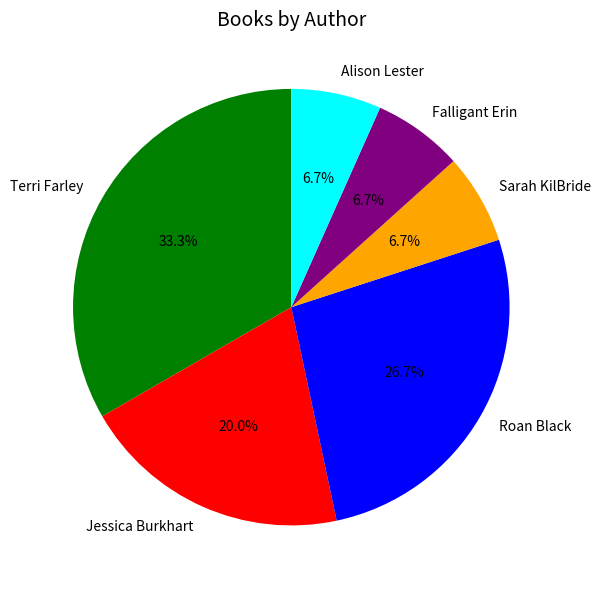

What percentage is the Roan Black slice, to the nearest percent?

27%